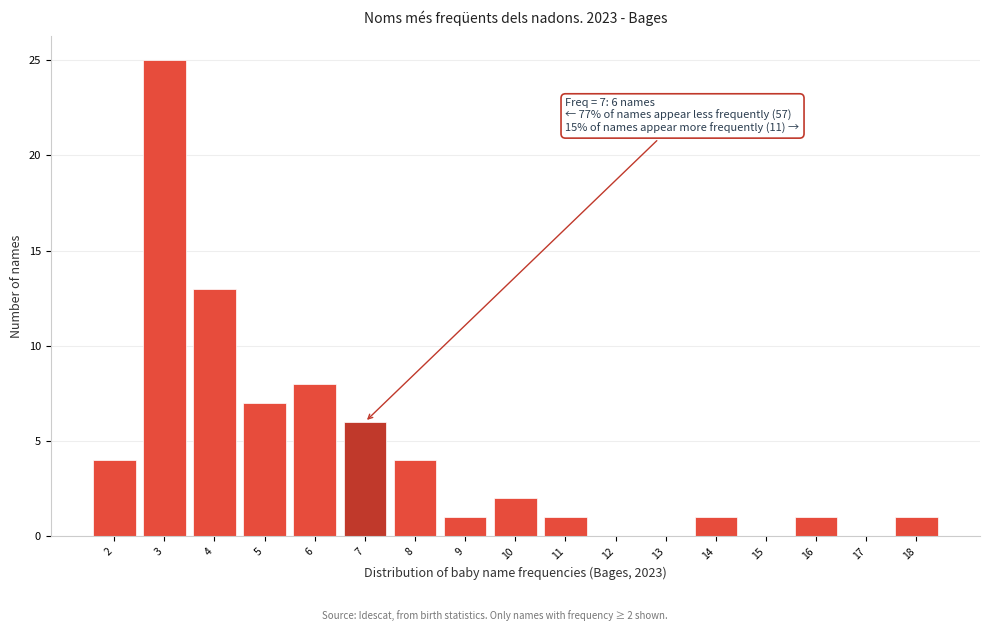

Which range on the x-axis has the tallest bar?

2.5 to 3.5